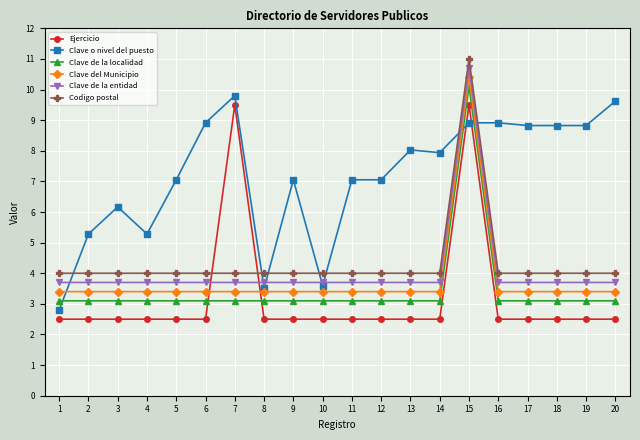

What is the value of the Ejercicio point at the 7th from the left?

9.5